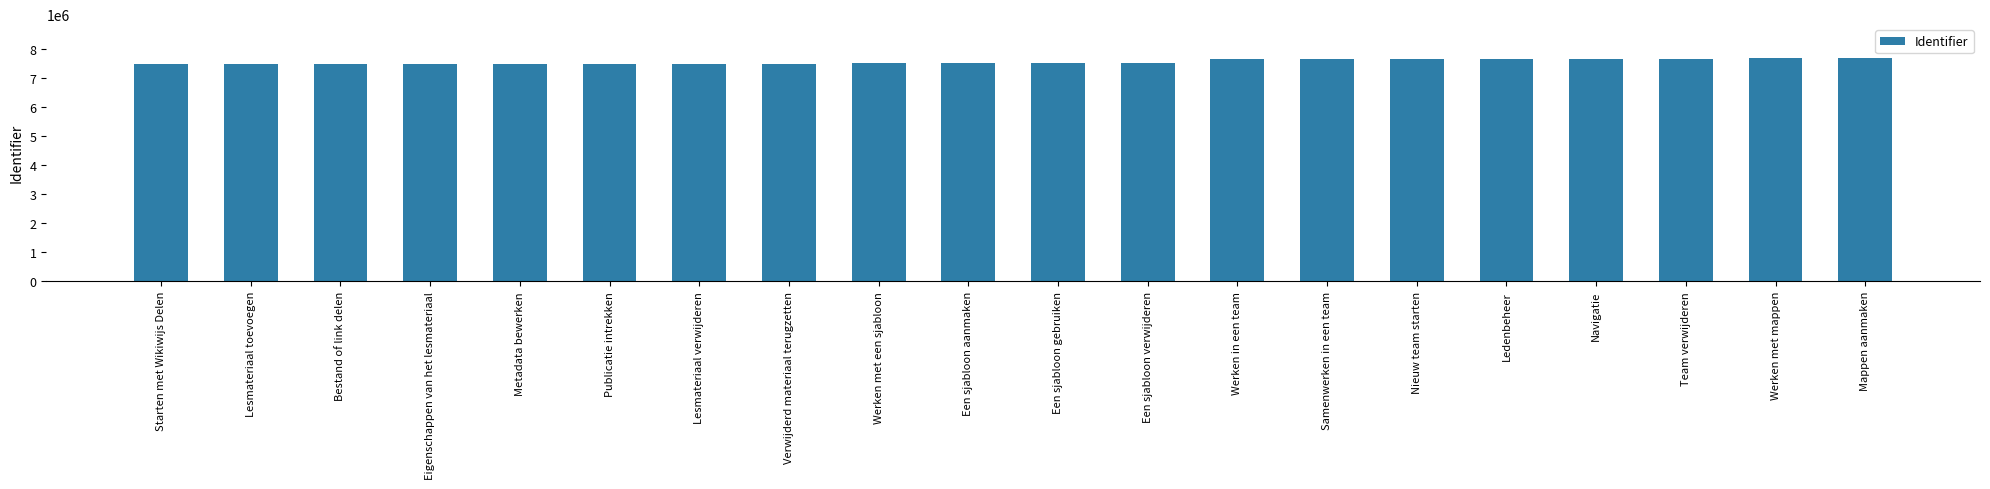

What is the minimum value shown in the chart?

7482111